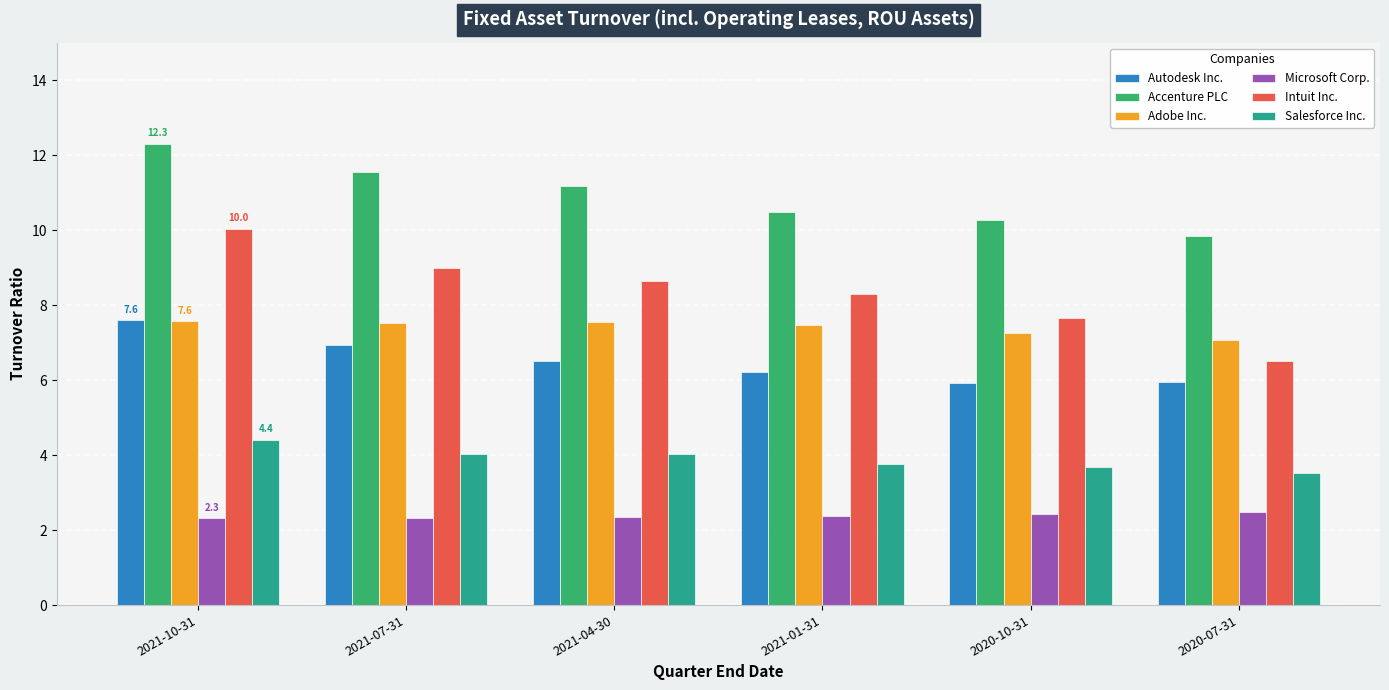

How many Microsoft Corp. values are between 2 and 3?

6